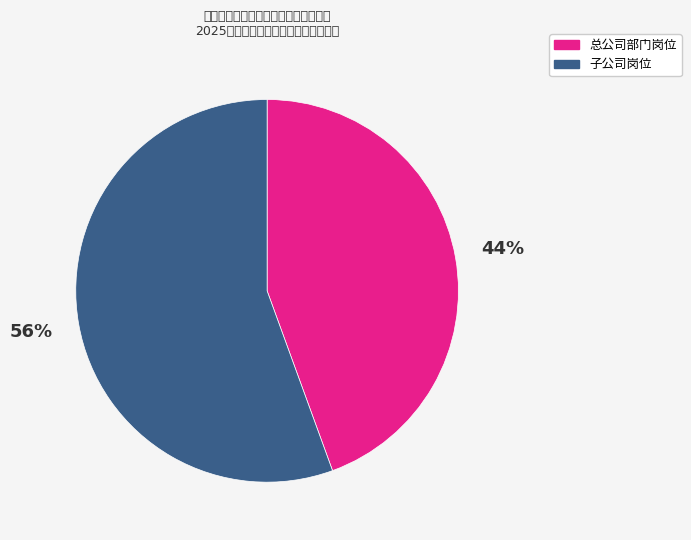

Count the number of slices in the pie.

2